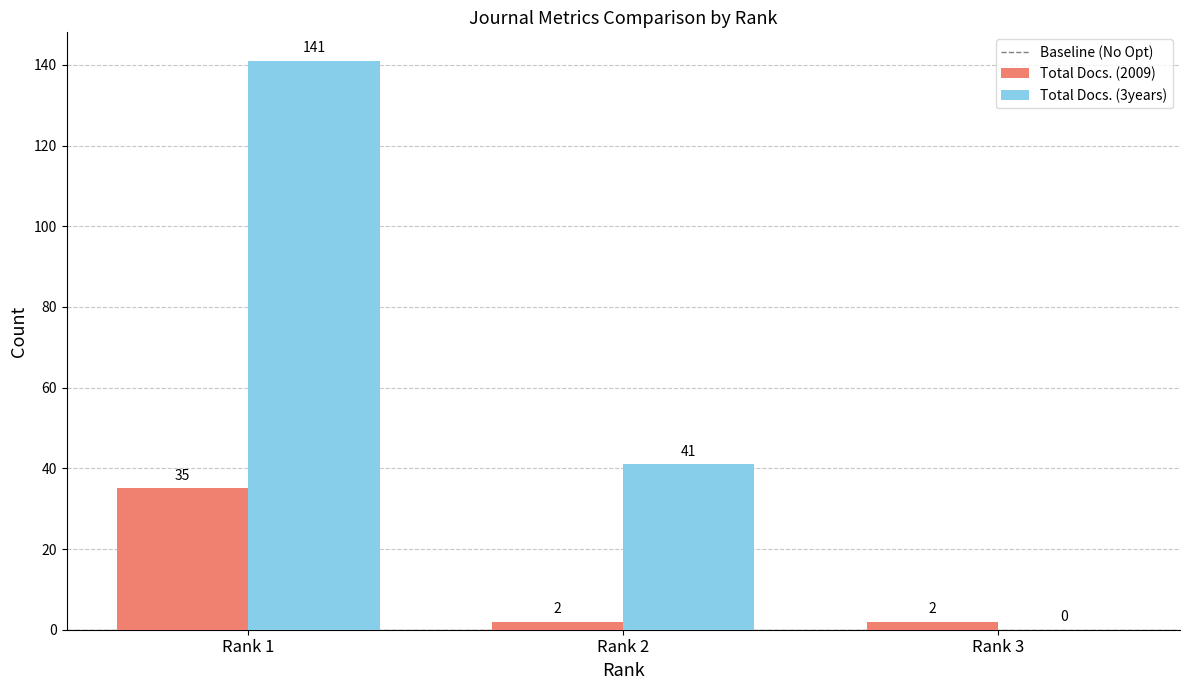

How many groups of bars are there?

3